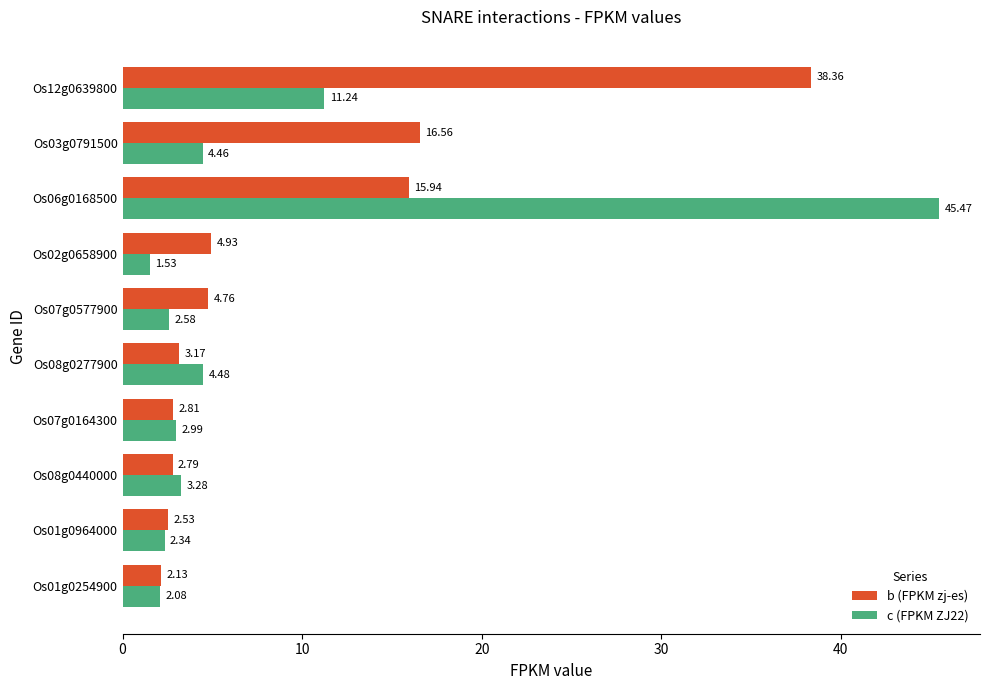

Between Os02g0658900 and Os06g0168500, which series saw the biggest shift?

c (FPKM ZJ22)